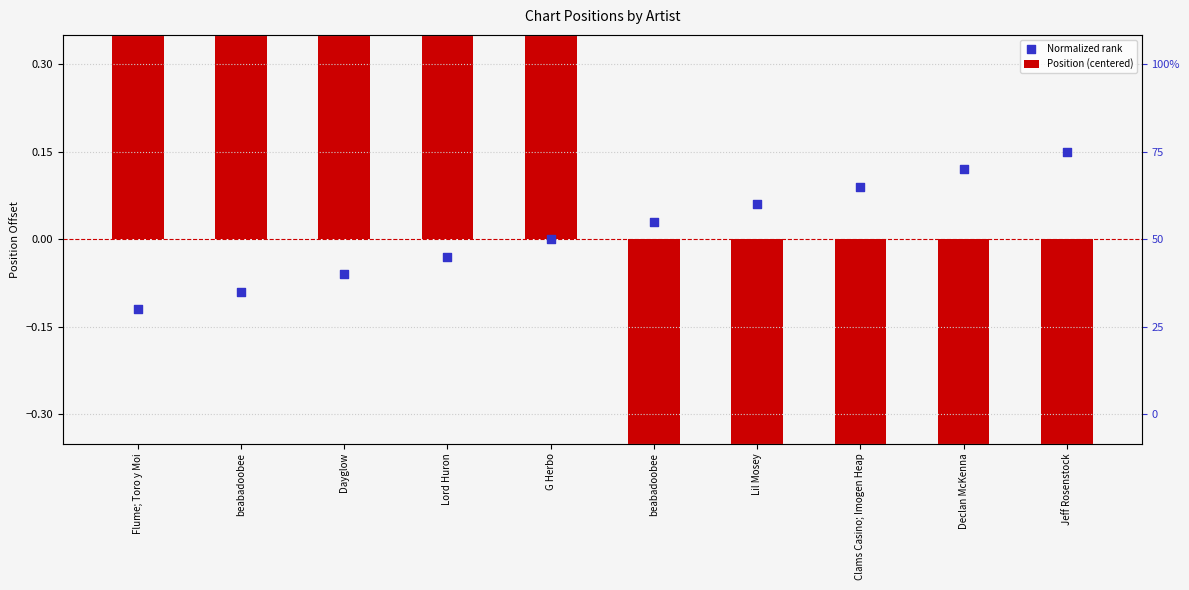

At which category is the sum across all series the highest?

Flume; Toro y Moi